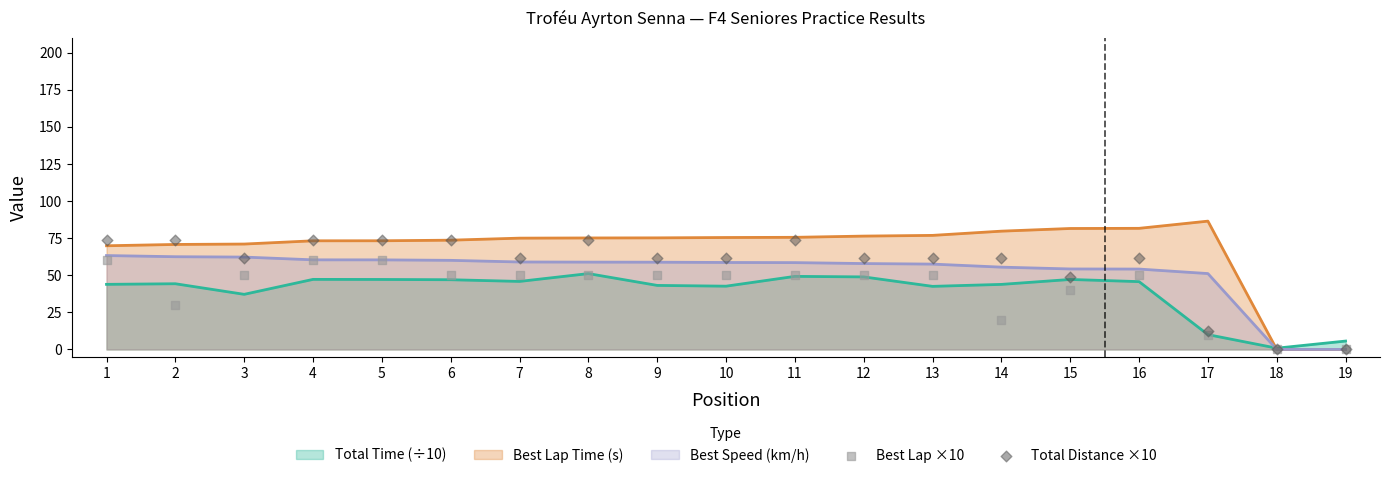

Is the value of Best Speed (km/h) at 11 greater than the value of Best Lap Time (s) at 17?

No